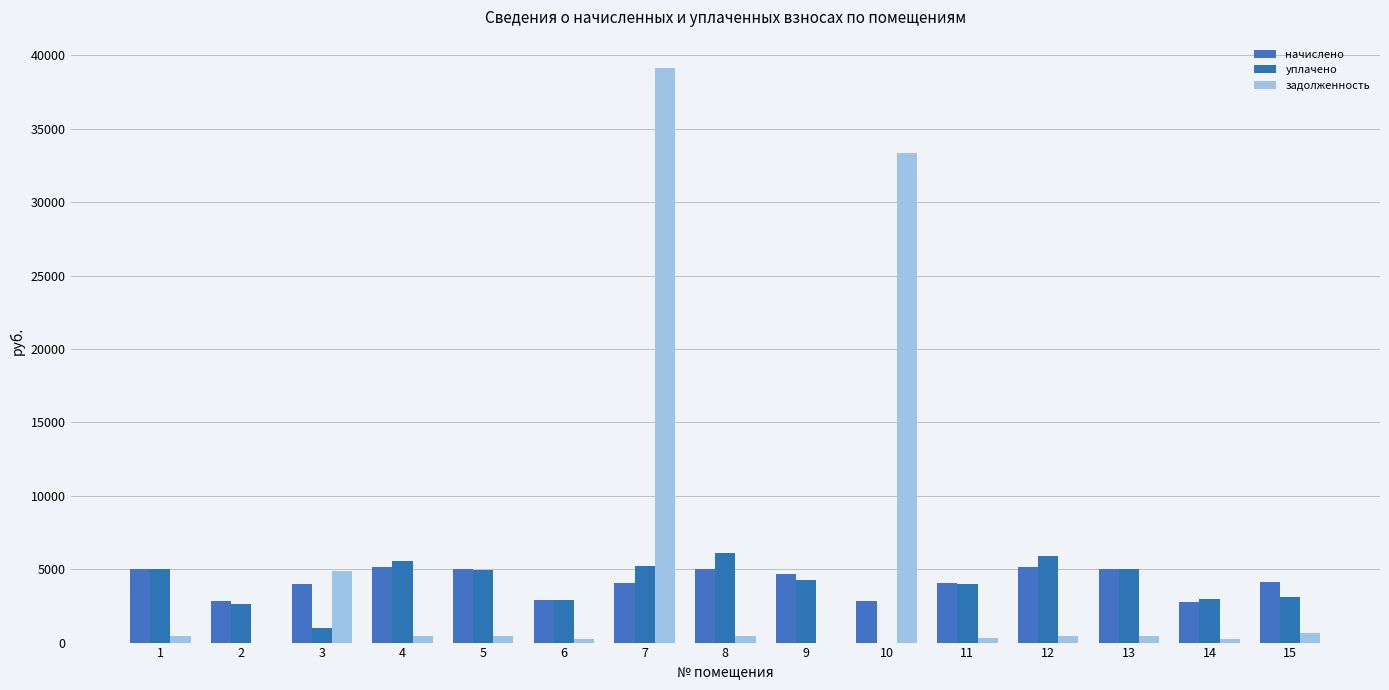

What is the value of the задолженность bar at the 6th from the left?

241.1